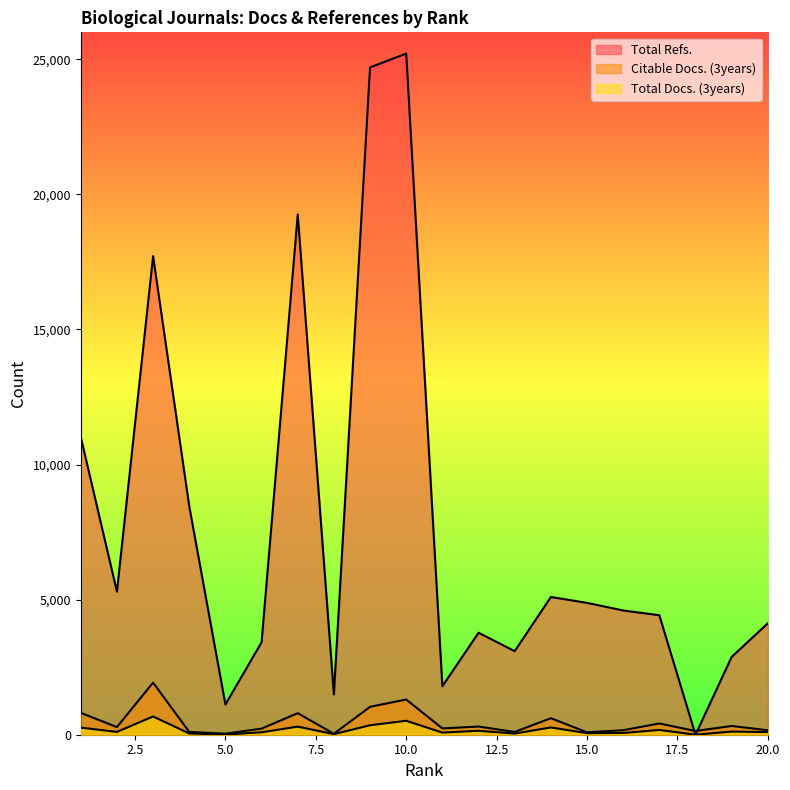

The value of Total Refs. at 8 is 1489. True or false?

True